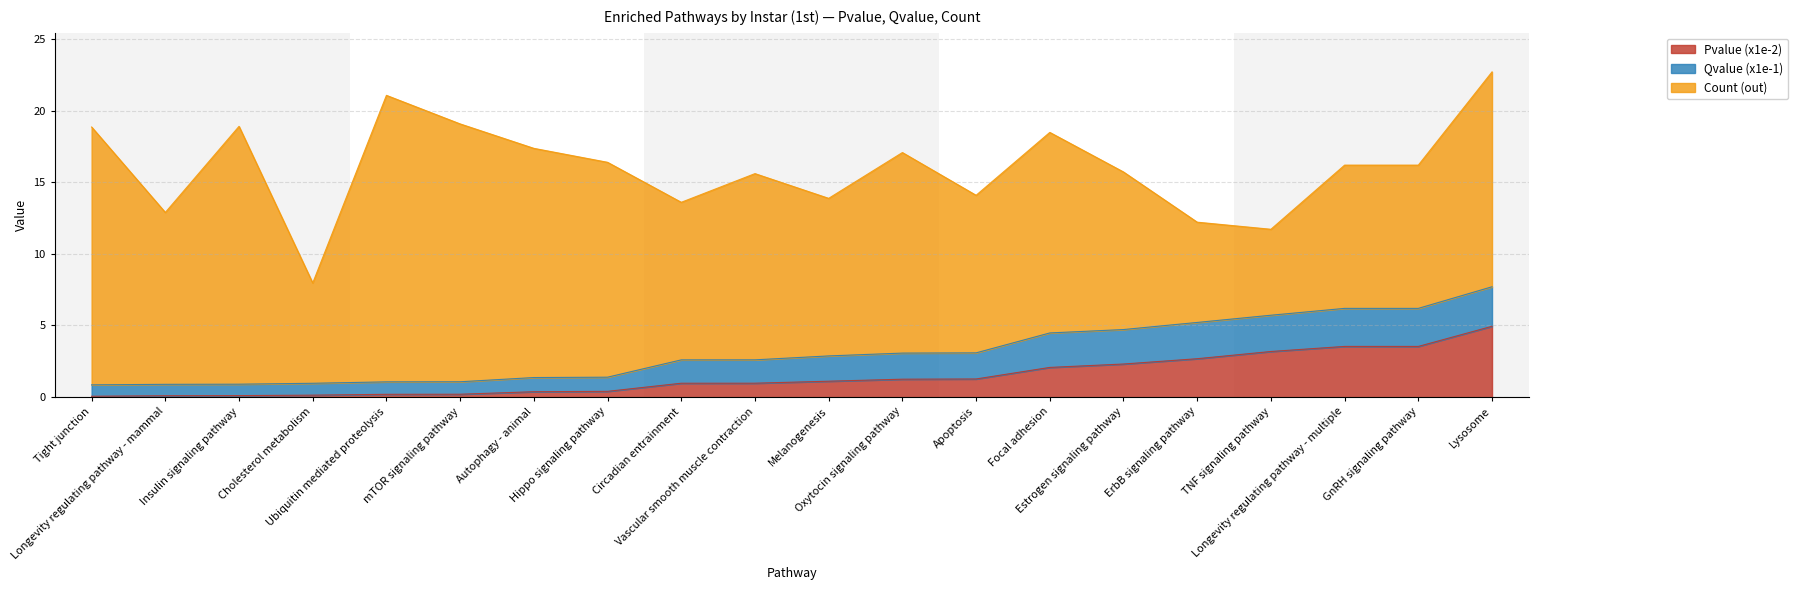

What is the label of the 6th point from the left?

mTOR signaling pathway